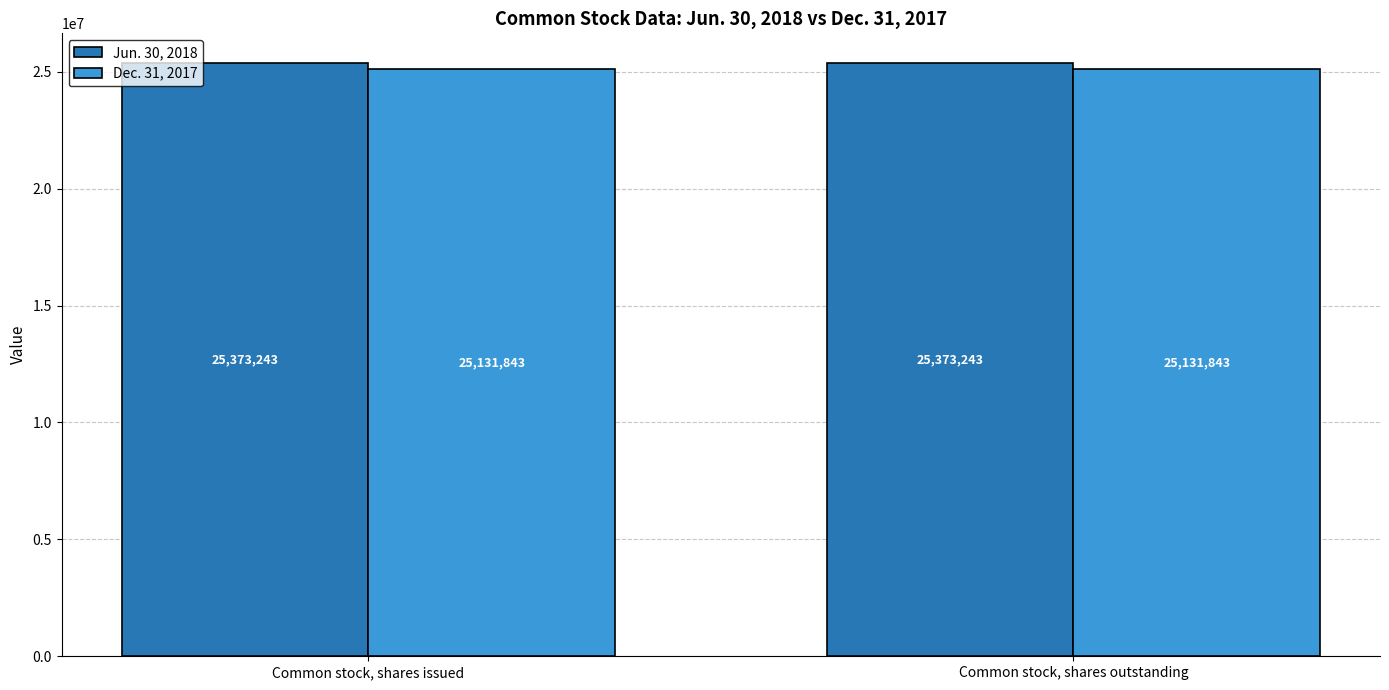

Count the number of categories in the chart.

2